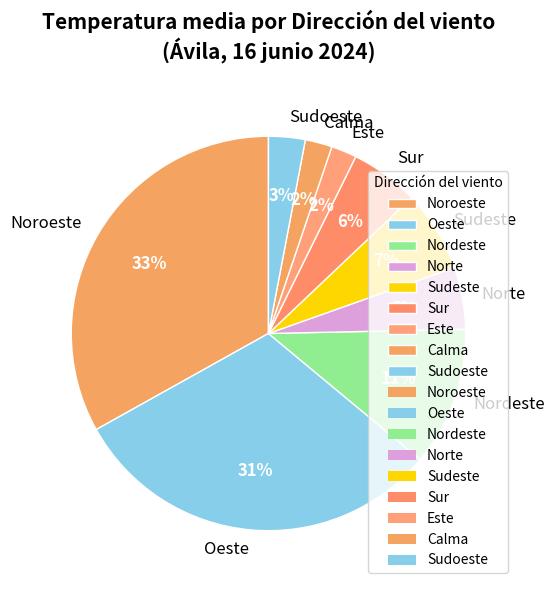

To the nearest percent, what portion does Oeste represent?

31%